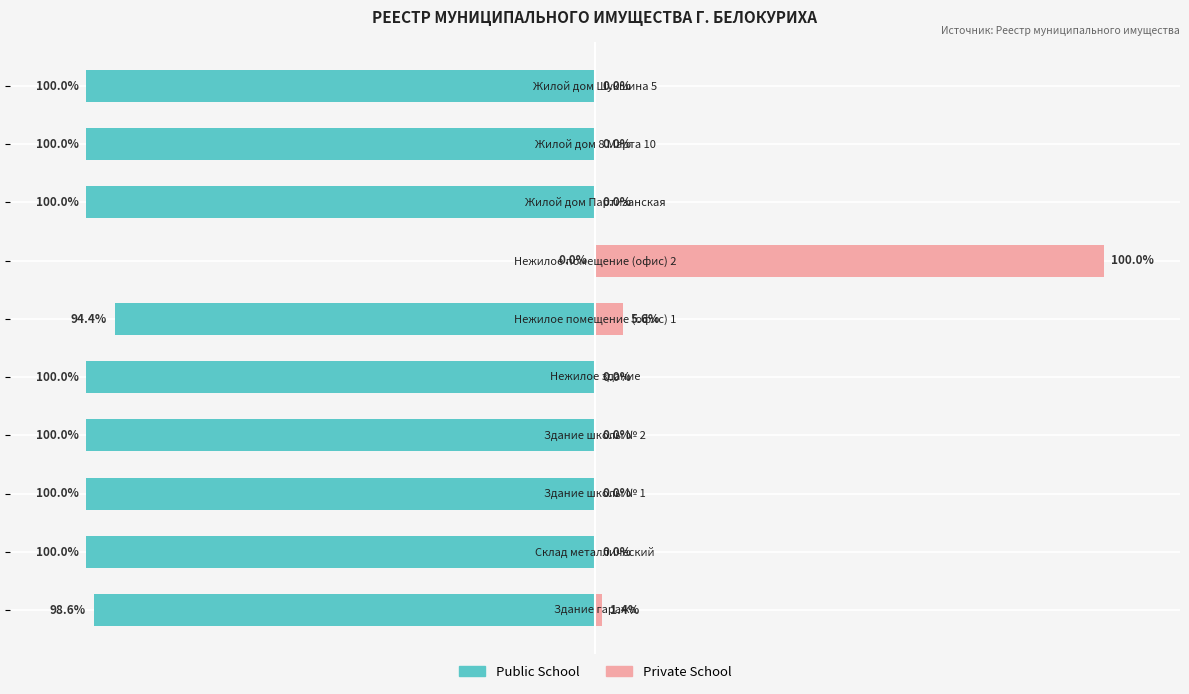

Are the bars grouped side by side (vs. stacked)?

Yes